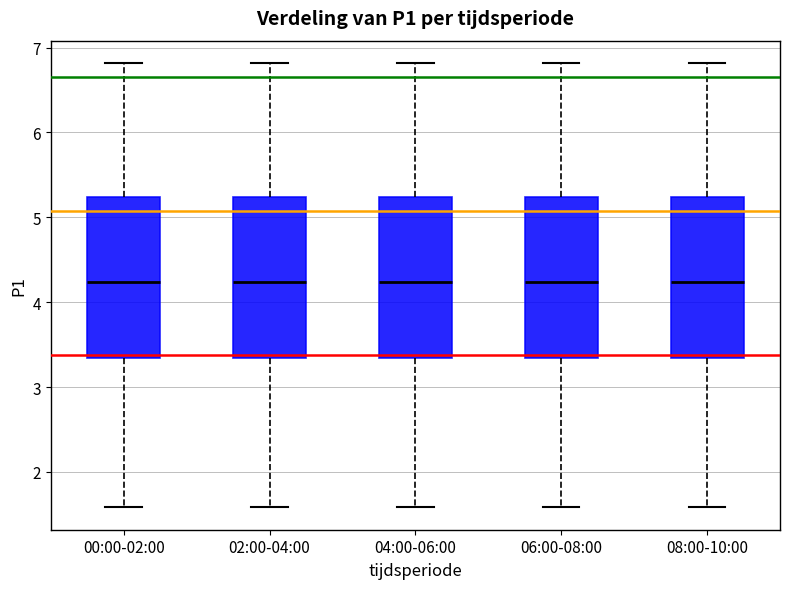

Where does the lower whisker of the box for 02:00-04:00 end on the y-axis? The values are not printed on the chart, so give them approximately, as read against the axis.

1.6